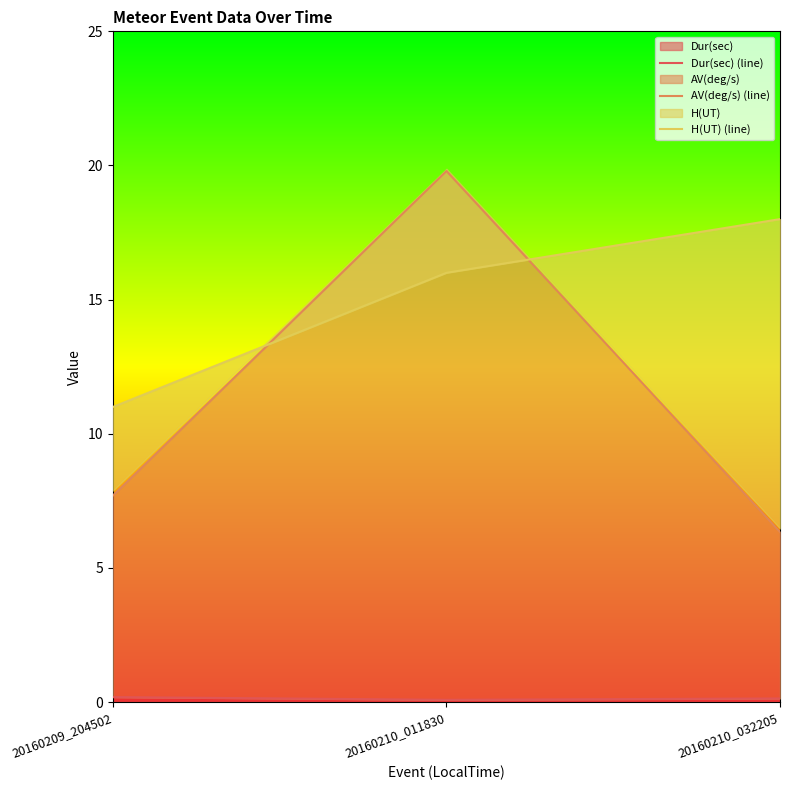

List the series in order of their overall mean, highest first.

H(UT) (line), AV(deg/s) (line), Dur(sec) (line)